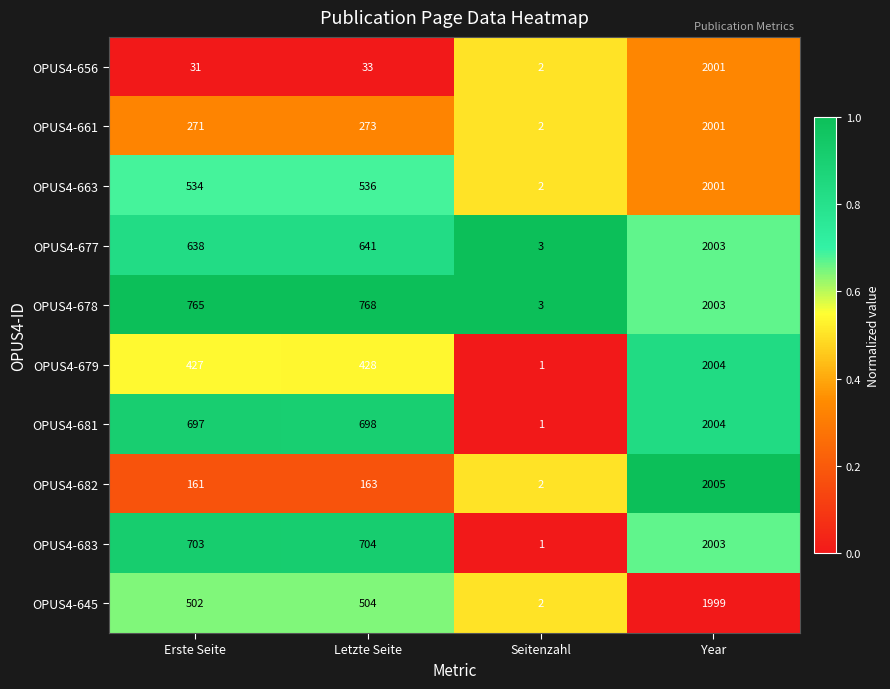

Which label corresponds to the smallest value in the chart?

Seitenzahl